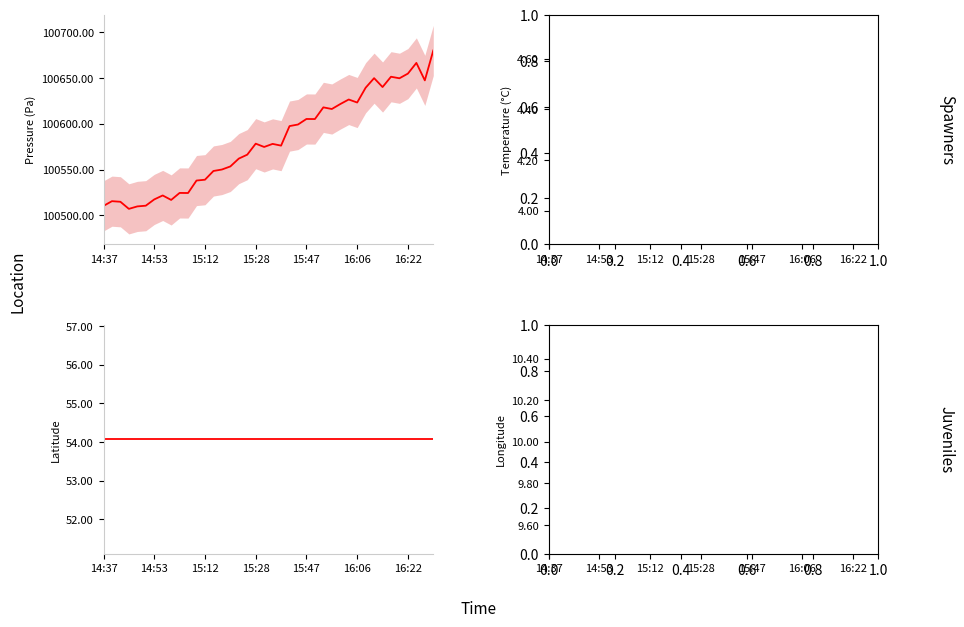

True or false: temperature (Spawners) and lat (Juveniles) cross at least once.

False